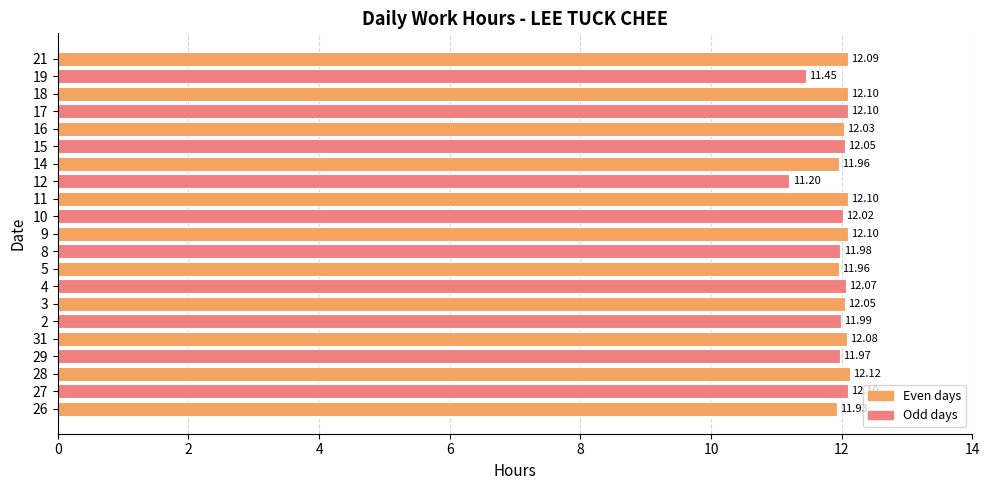

What is the ratio of the value at 19 to the value at 12?

1.0